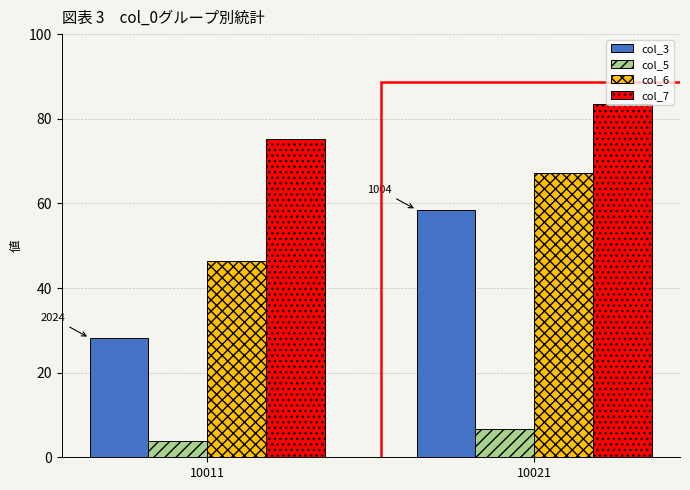

At which label does col_5 reach its minimum?

10011